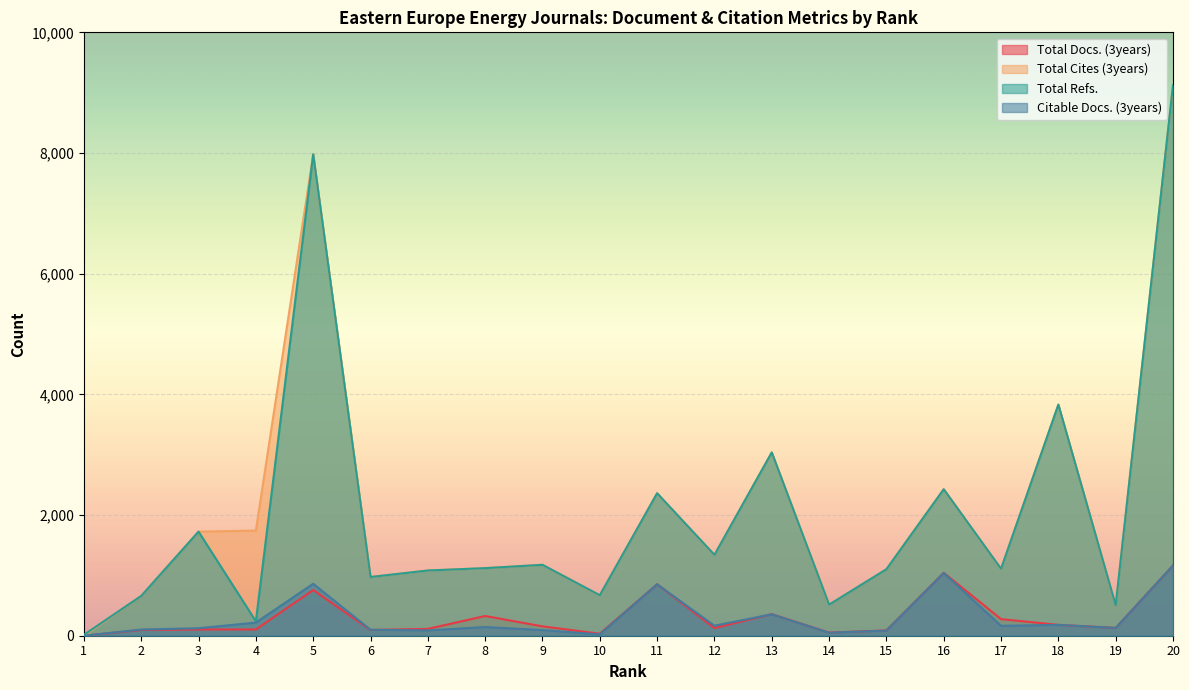

How many interior local peaks does the Total Cites (3years) series have?

6